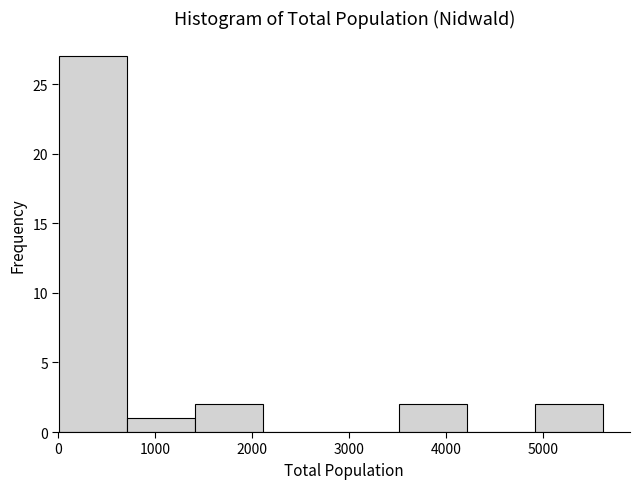

Which range on the x-axis has the tallest bar?

0 to 700